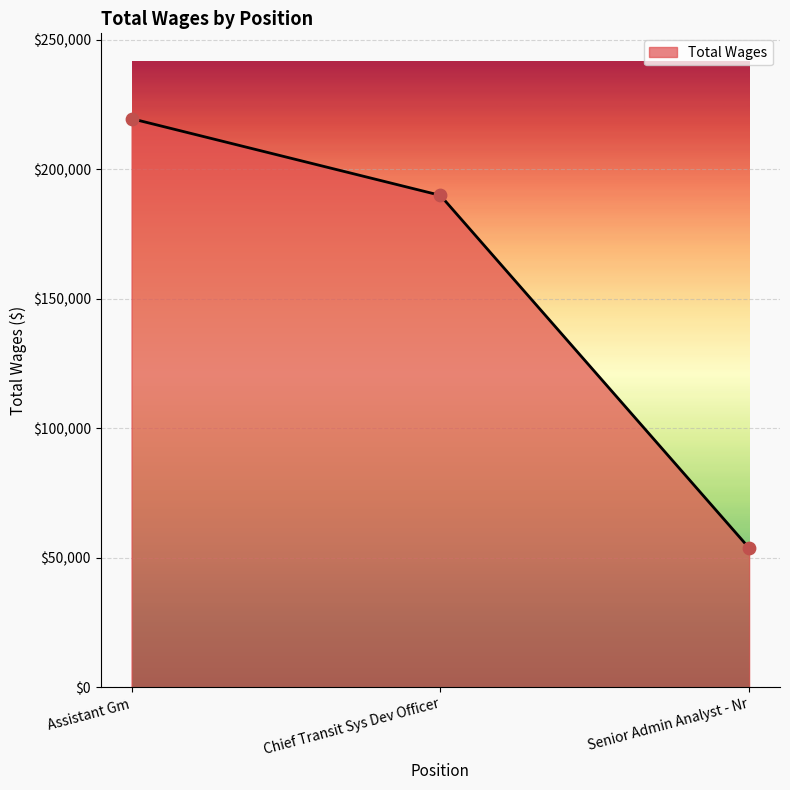

What is the change in value from Chief Transit Sys Dev Officer to Senior Admin Analyst - Nr?

-136169